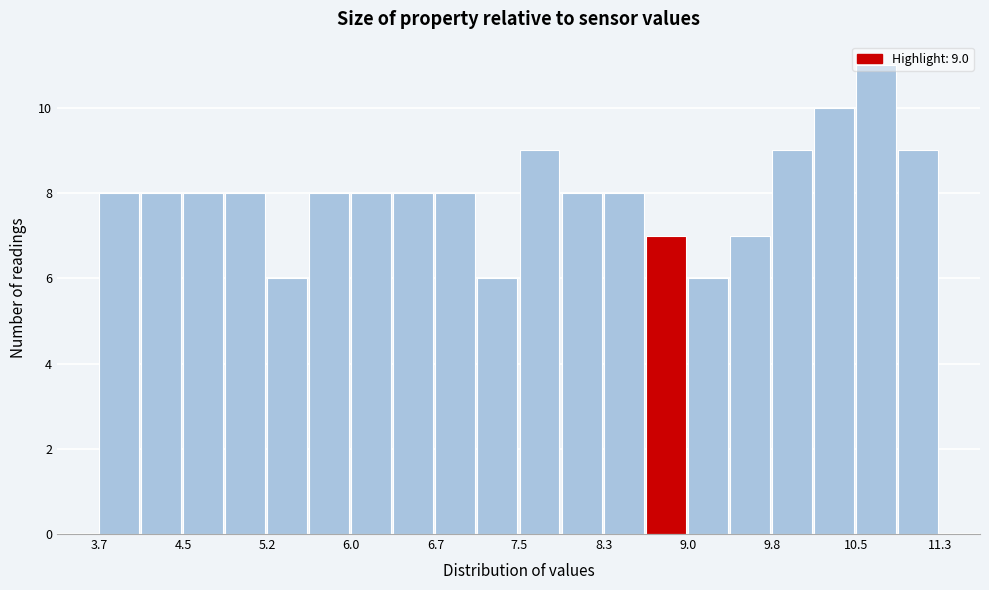

Around what value on the x-axis is the tallest bar? Give the approximate position of its centre, as read against the axis.

10.7